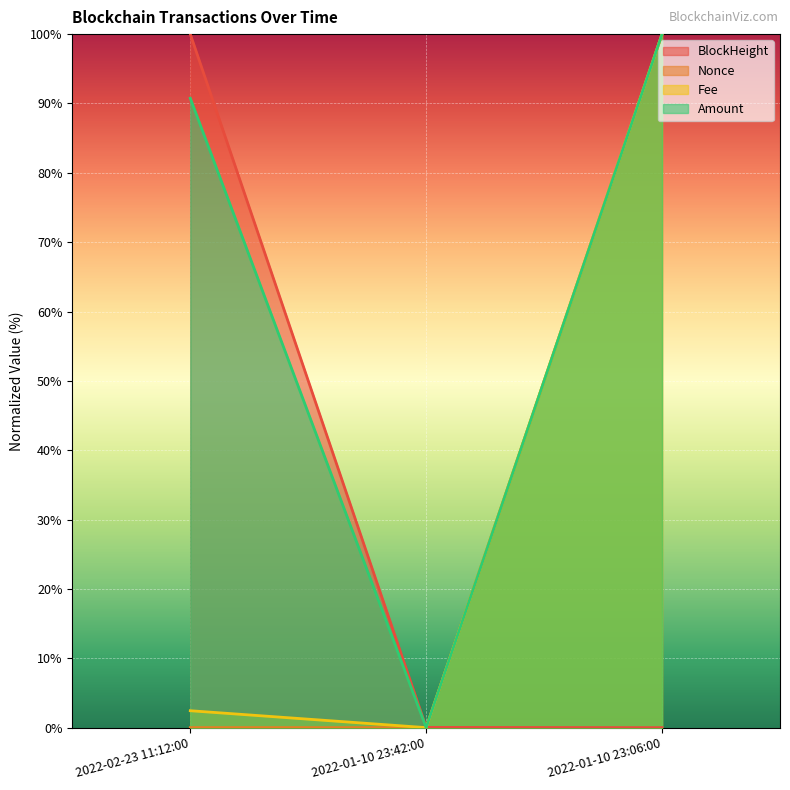

Which series changed the most between 2022-02-23 11:12:00 and 2022-01-10 23:06:00?

BlockHeight